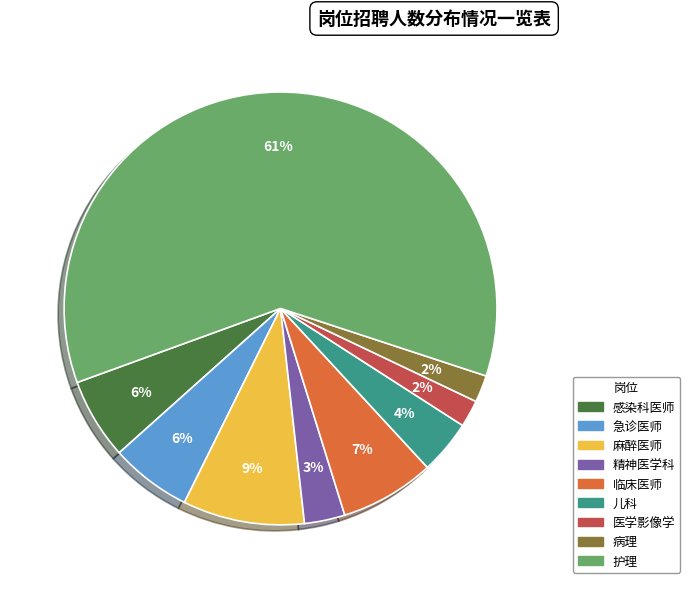

To the nearest percent, what is the combined percentage of 护理 and 精神医学科?

64%